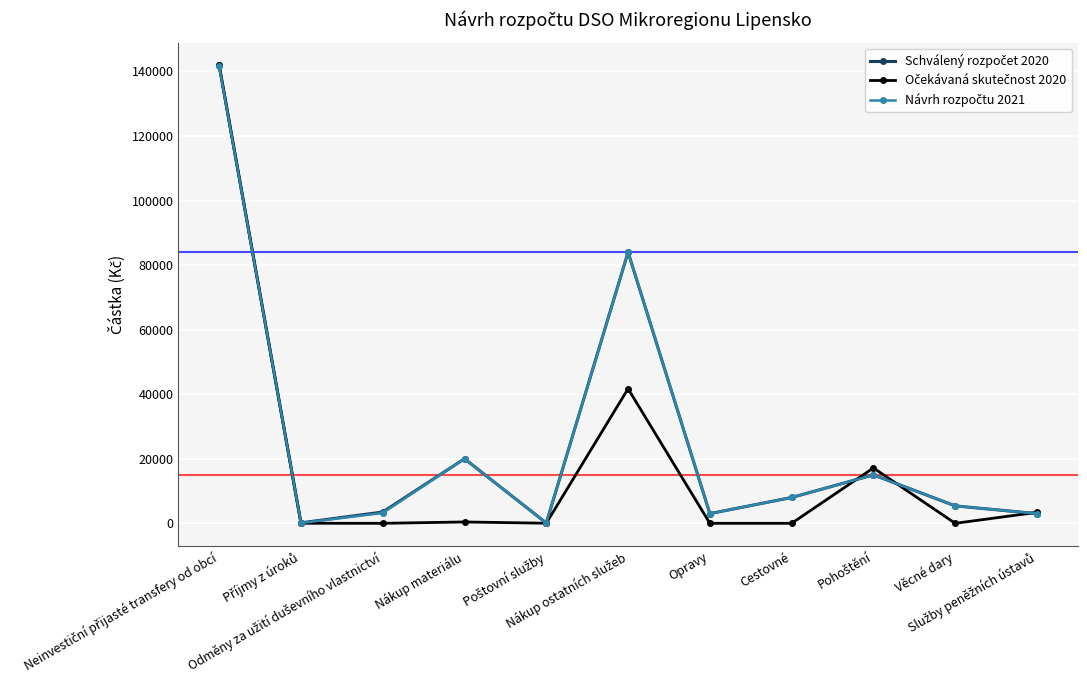

At how many categories does at least one series exceed 11994?

4